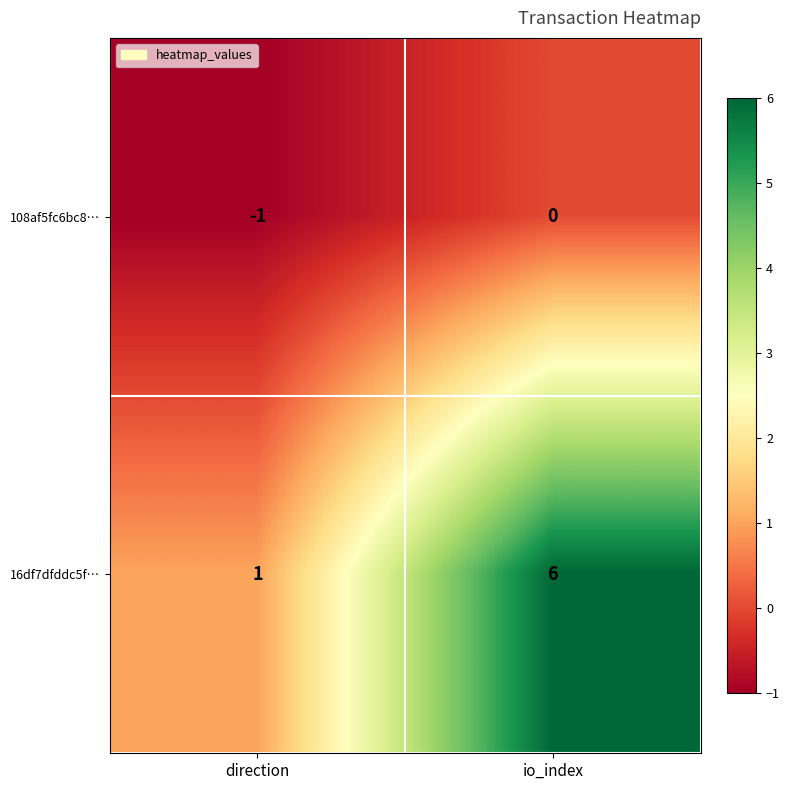

True or false: 16df7dfddc5f… has a value of 2 at direction.

False